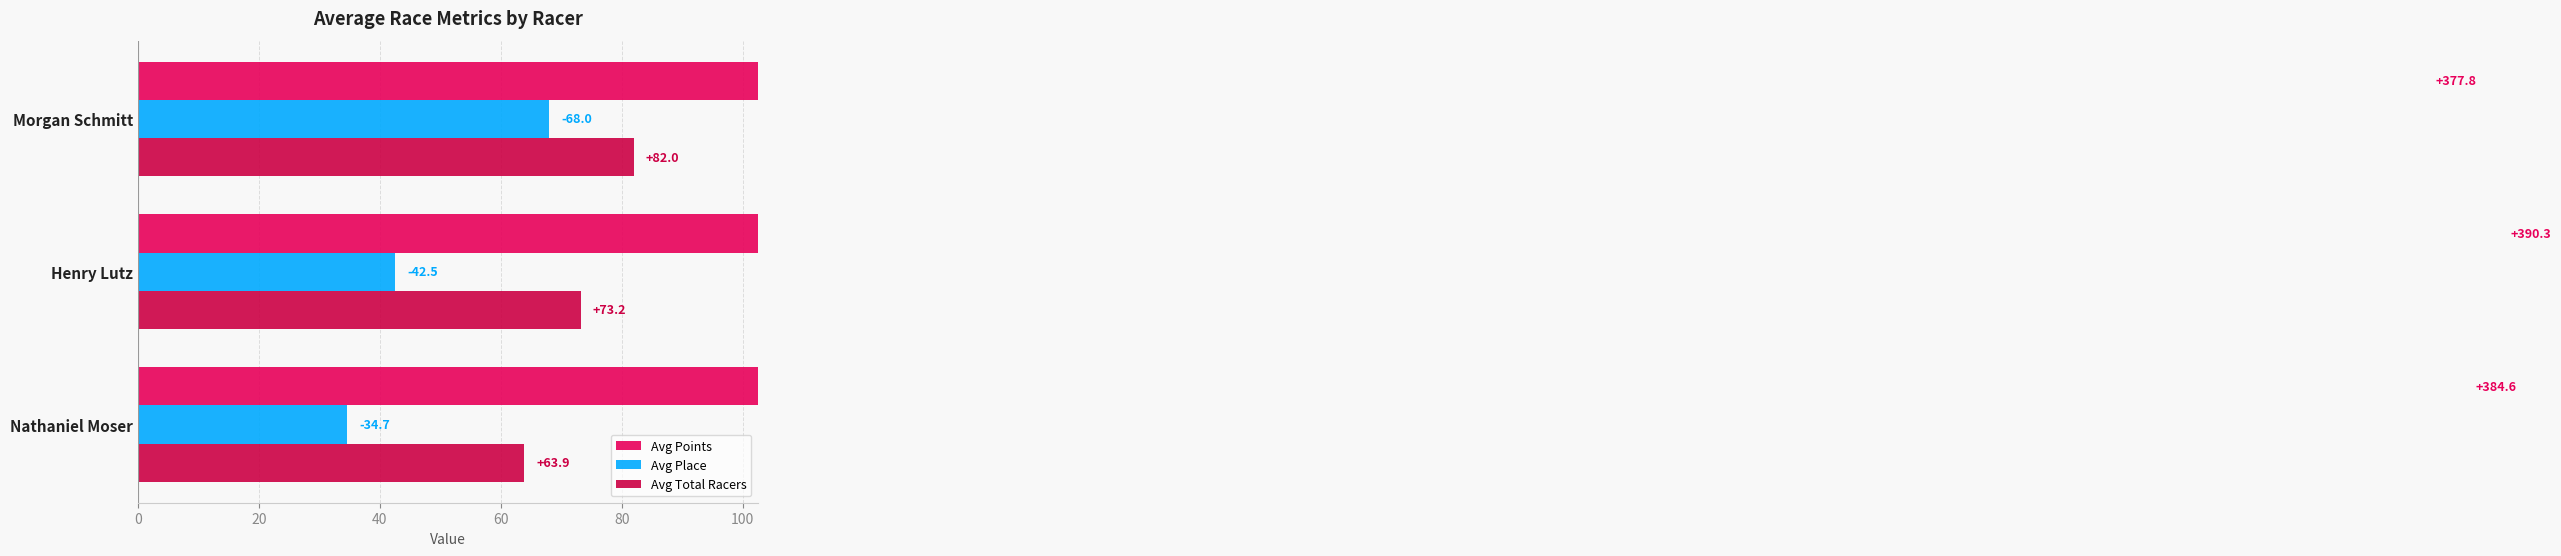

What is the value of the Avg Total Racers bar at the 3rd from the left?

82.0